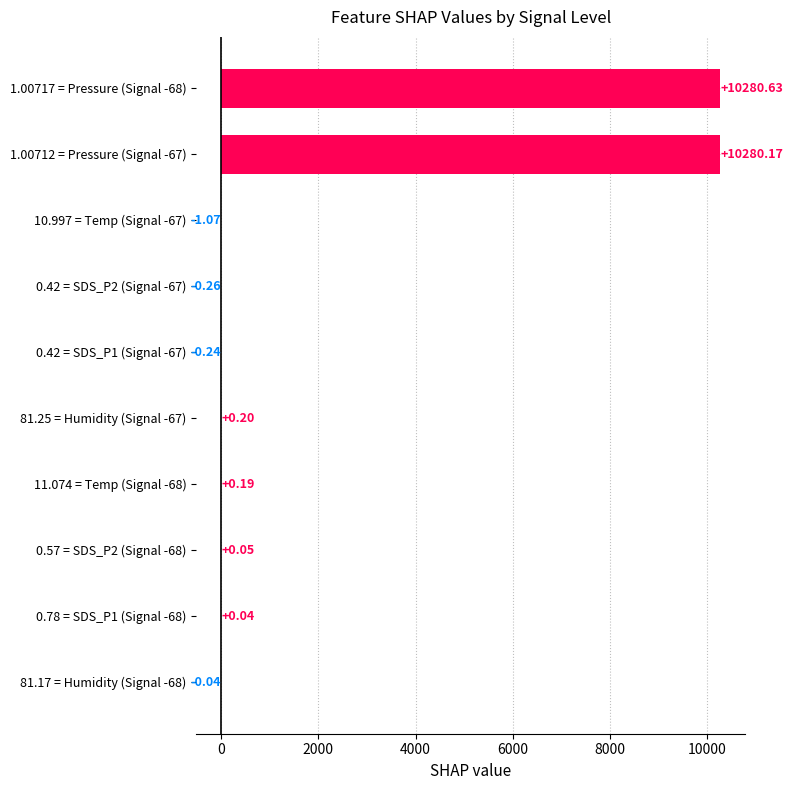

What is the sum of all values?

20559.7